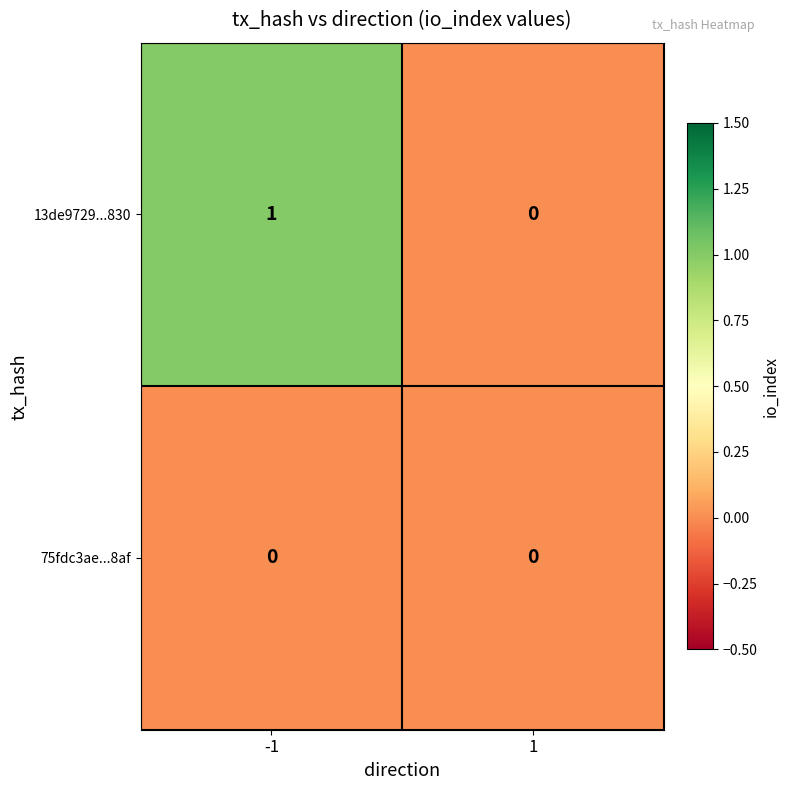

True or false: 75fdc3ae...8af has a value of 0 at -1.

True